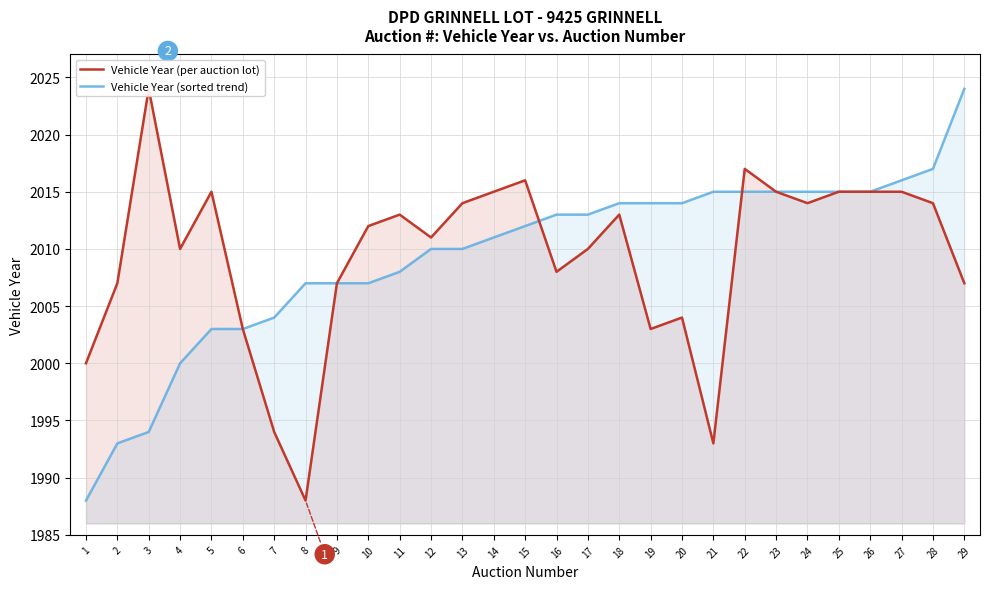

Reading left to right, transcribe all the data shown in this chart.

Vehicle Year (per auction lot): 2000	2007	2024	2010	2015	2003	1994	1988	2007	2012	2013	2011	2014	2015	2016	2008	2010	2013	2003	2004	1993	2017	2015	2014	2015	2015	2015	2014	2007
Vehicle Year (sorted trend): 1988	1993	1994	2000	2003	2003	2004	2007	2007	2007	2008	2010	2010	2011	2012	2013	2013	2014	2014	2014	2015	2015	2015	2015	2015	2015	2016	2017	2024